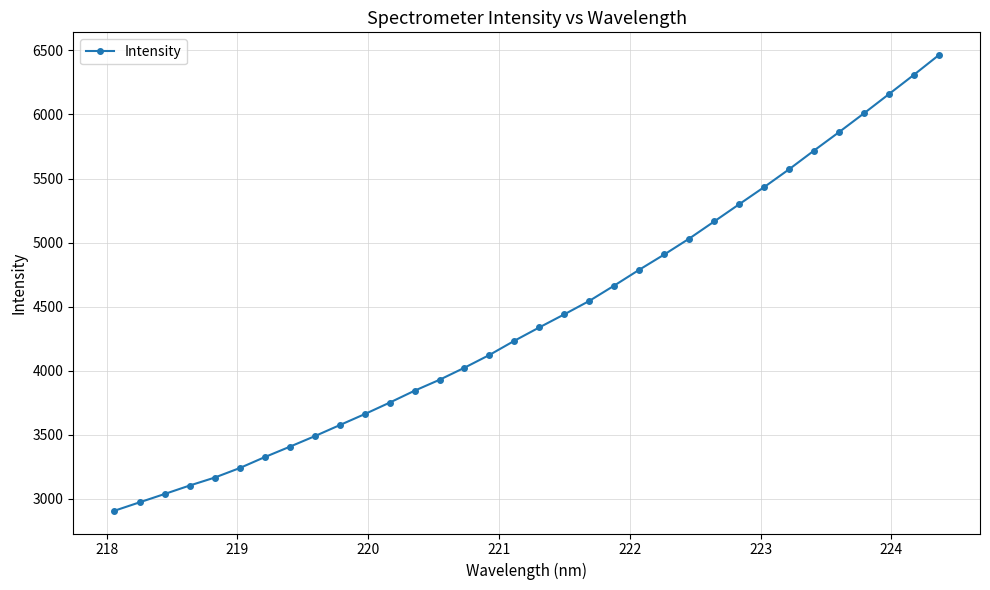

What is the difference between the maximum and second lowest values?

3489.9